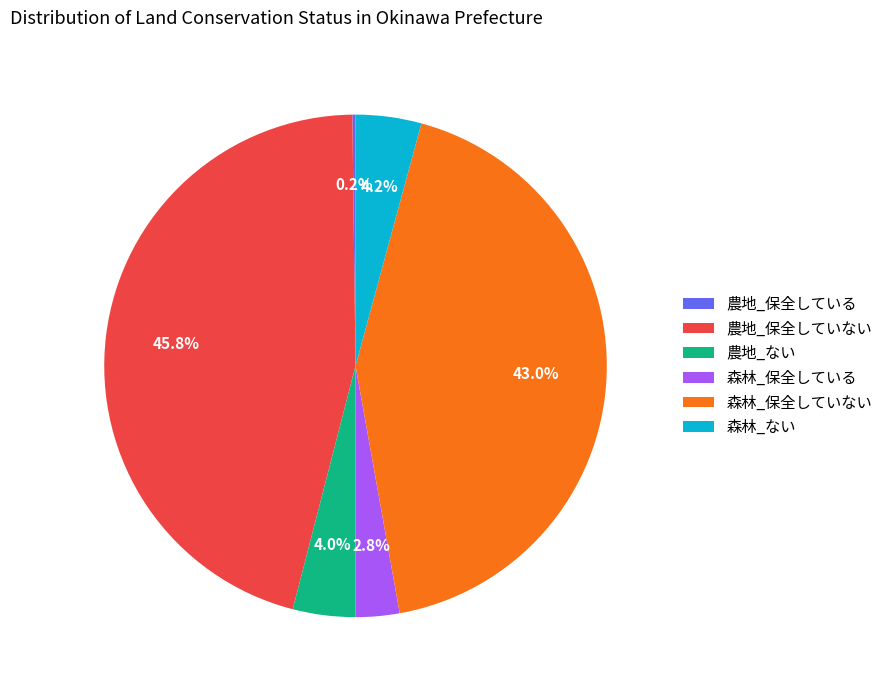

Which slice is the largest?

農地_保全していない